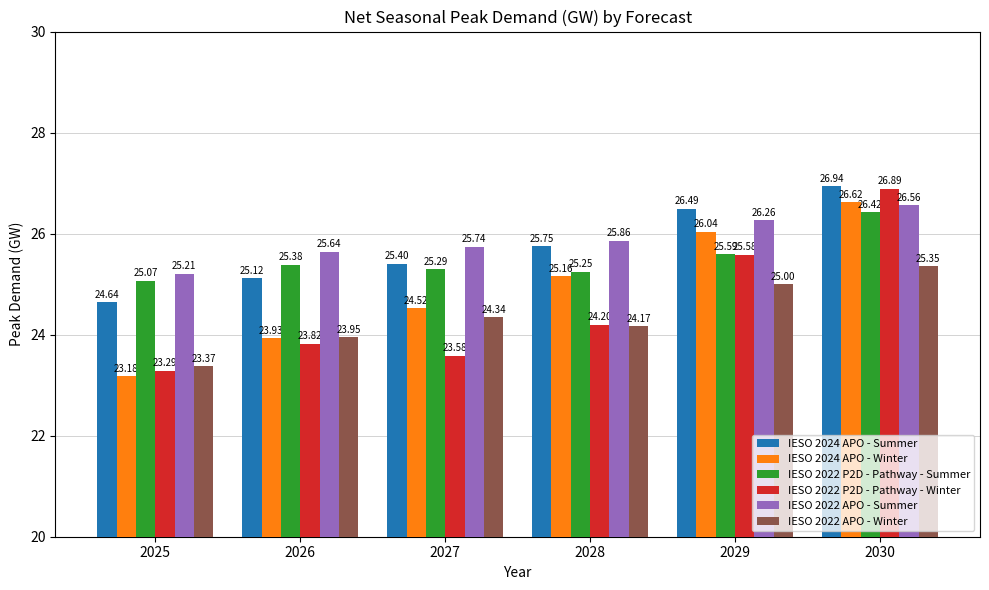

At which label is IESO 2022 P2D - Pathway - Winter closest to 25?

2029